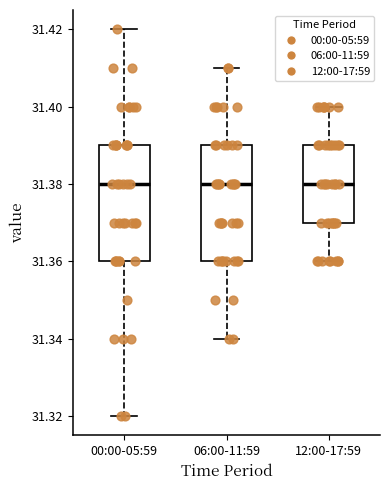

Reading left to right, read every box against the y-axis: the position of its median line, the range the box covers, and the ends of its whiskers. The values are not printed on the chart, so give them approximately, as read against the axis.

00:00-05:59: median 31.38, box 31.36 to 31.39, whiskers 31.32 to 31.42
06:00-11:59: median 31.38, box 31.36 to 31.39, whiskers 31.34 to 31.41
12:00-17:59: median 31.38, box 31.37 to 31.39, whiskers 31.36 to 31.40